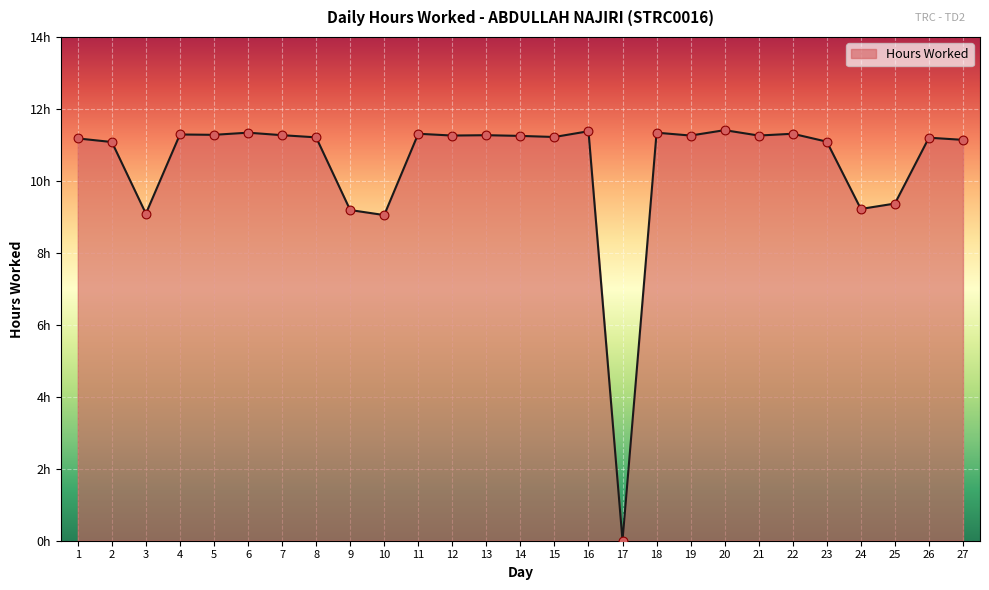

What is the change in value from 15 to 18?

+0.1